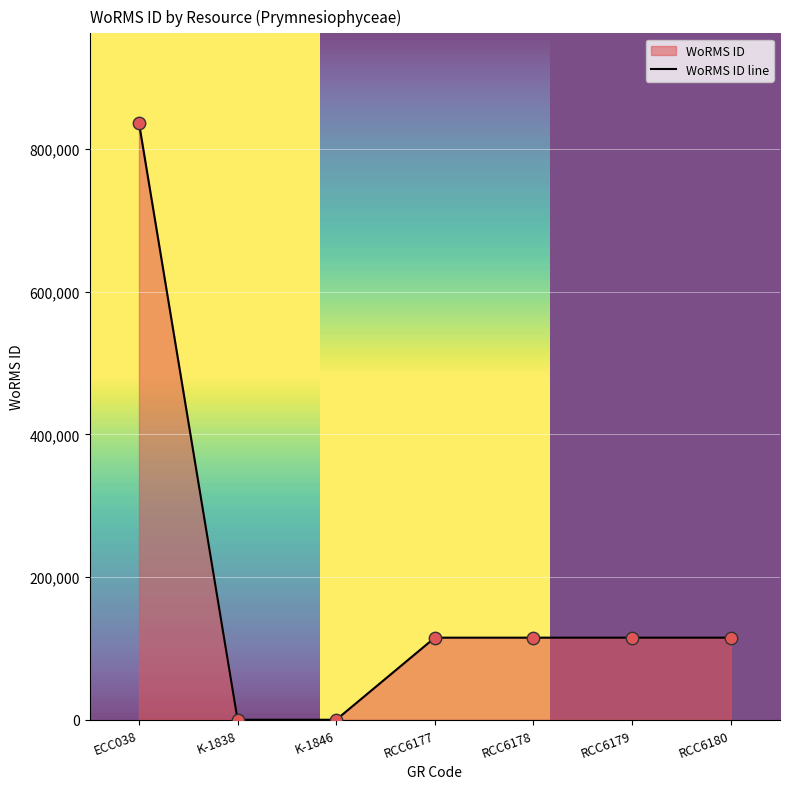

What is the change in value from K-1838 to RCC6180?

+115057